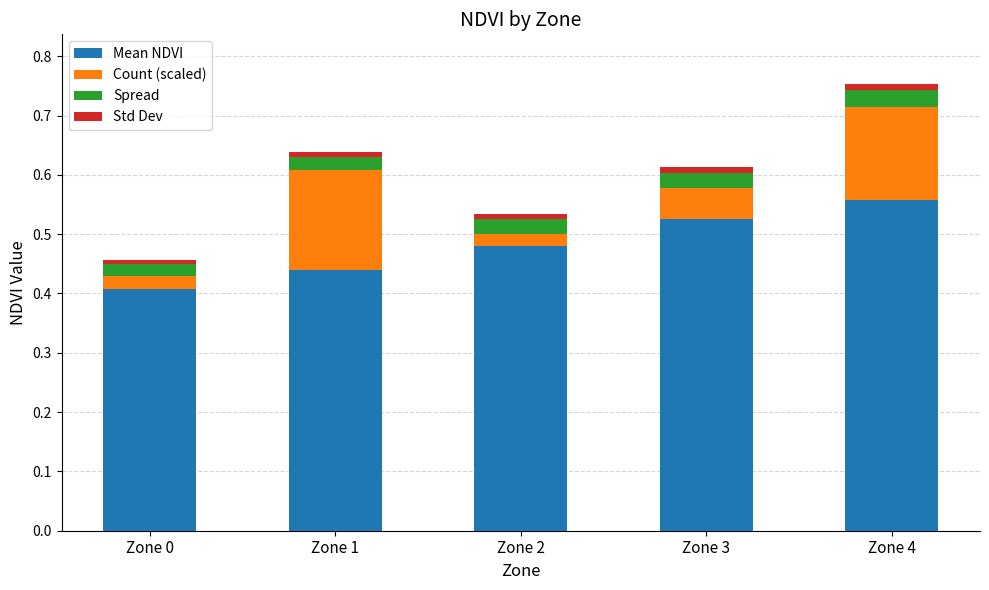

At which category is the sum across all series the highest?

Zone 4